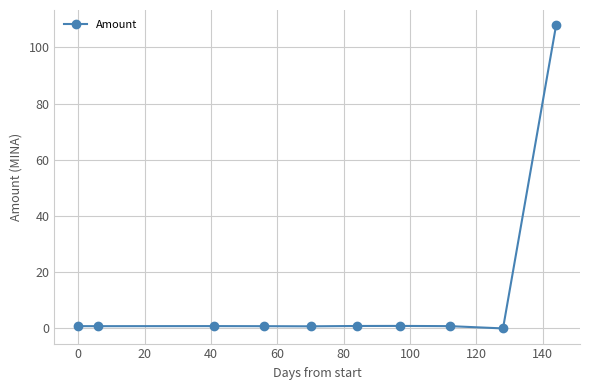

What is the sum of all values?

114.4